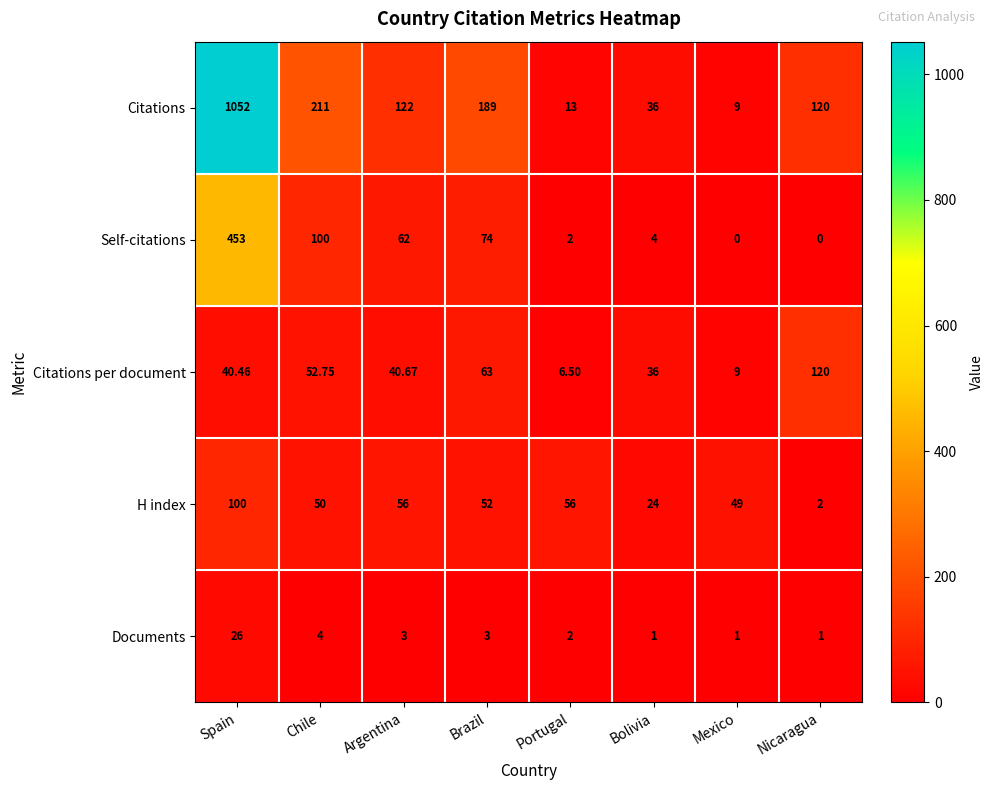

Where is H index nearest to the value 51?

Chile